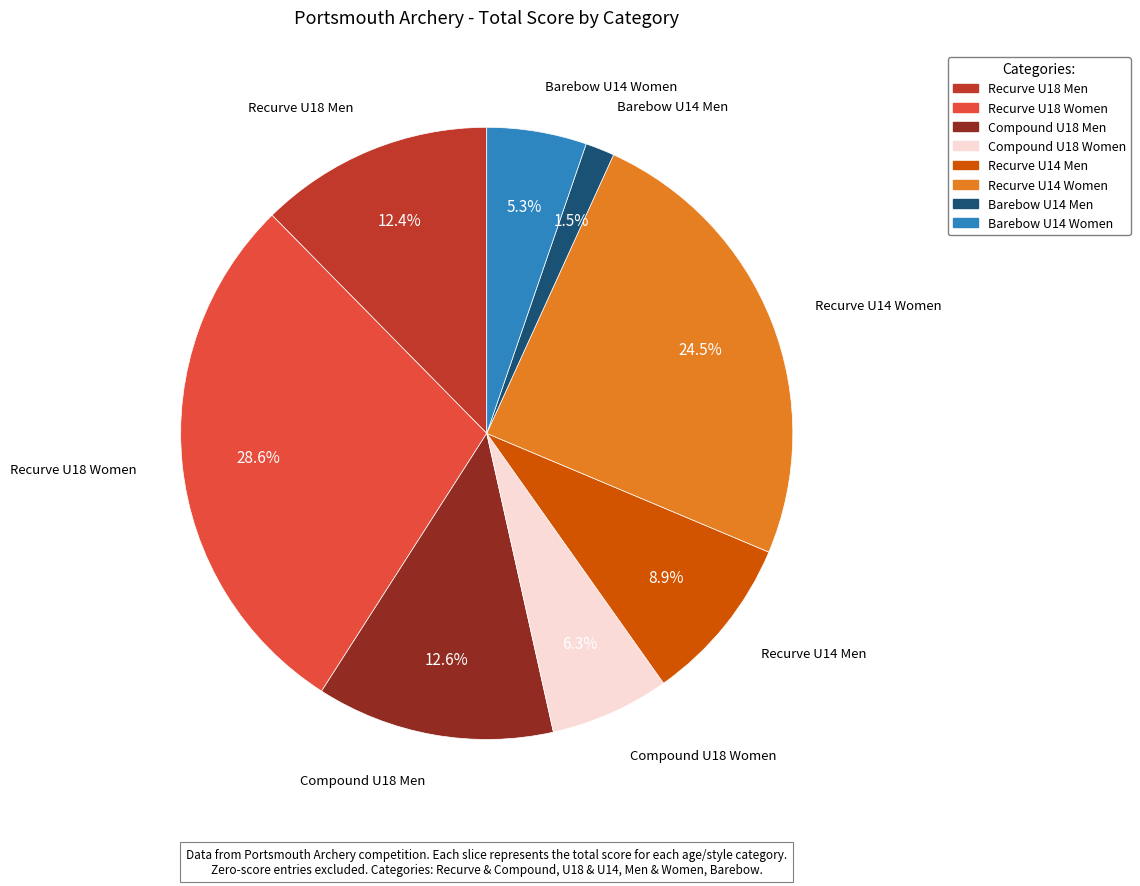

True or false: Recurve U18 Men accounts for 12% of the total.

True